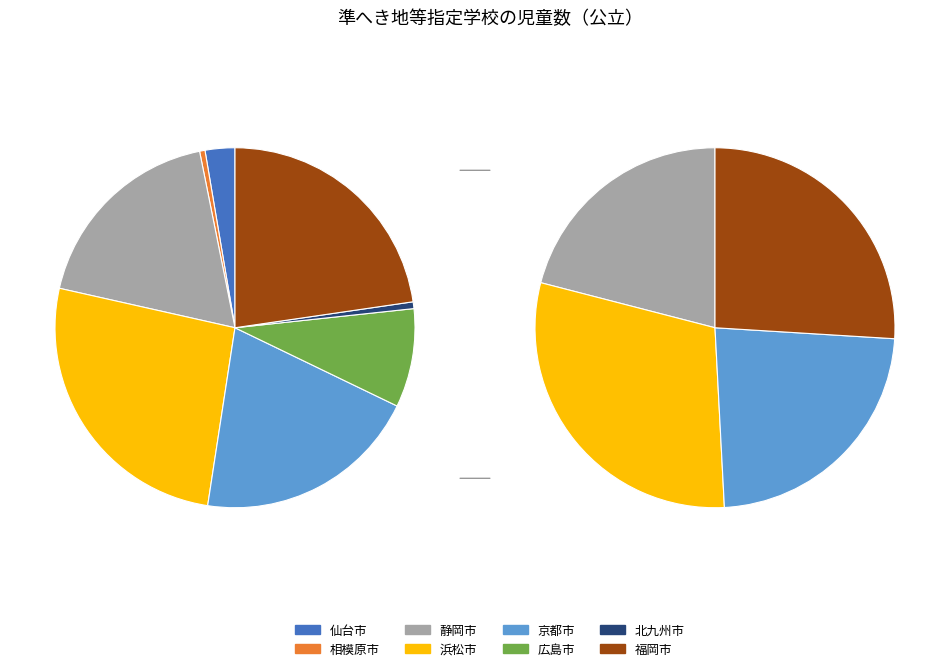

Is the sum of 福岡市 and 広島市 greater than half?

No